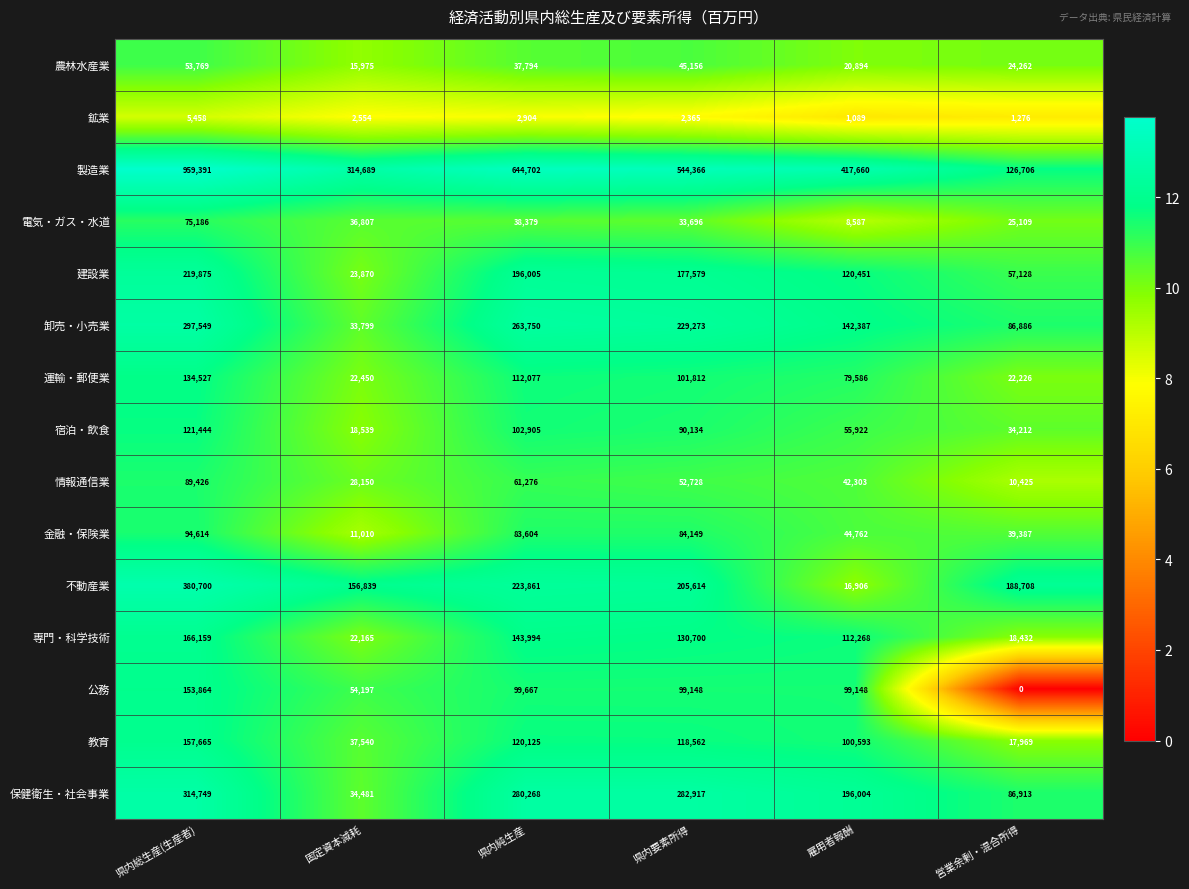

Is it true that 保健衛生・社会事業 equals 196004 at 雇用者報酬?

True